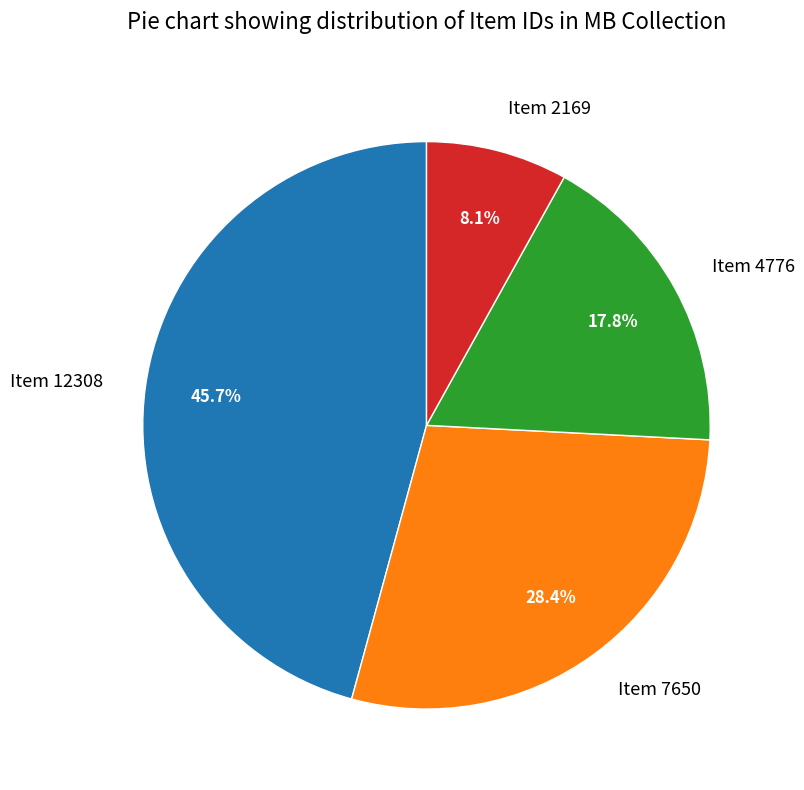

Is it true that Item 2169 is 18% of the pie?

False